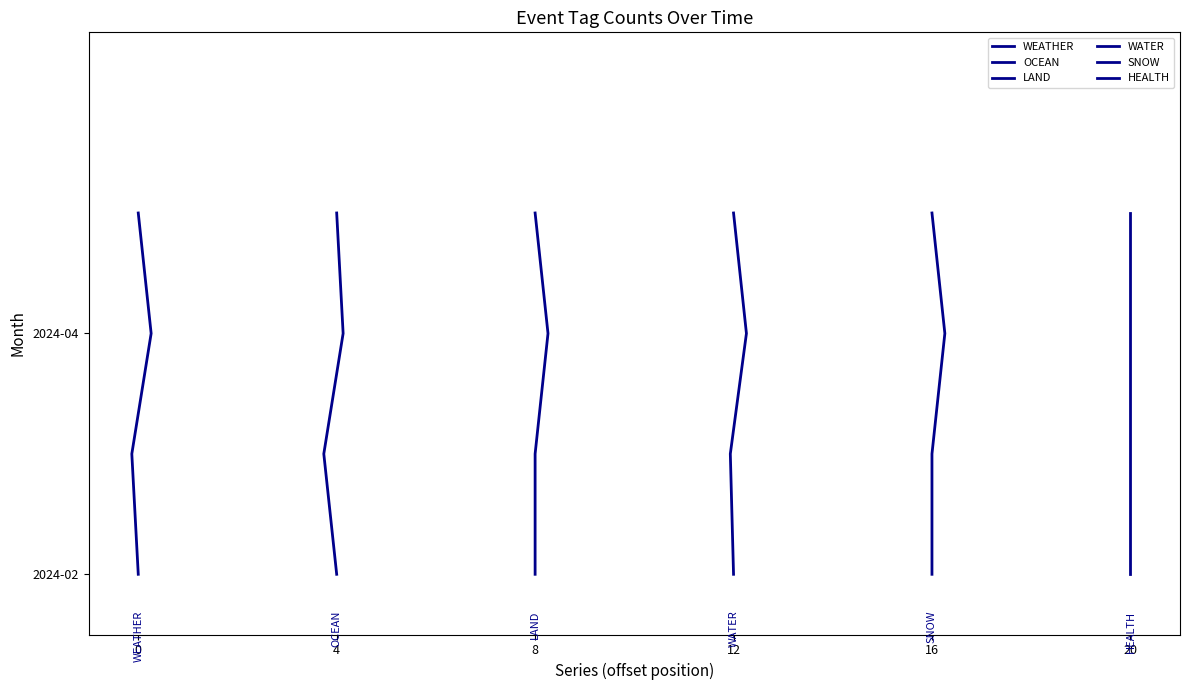

Reading left to right, list all the values displayed in this chart.

WEATHER: 0	1	2	3
OCEAN: 0	1	2	3
LAND: 0	1	2	3
WATER: 0	1	2	3
SNOW: 0	1	2	3
HEALTH: 0	1	2	3